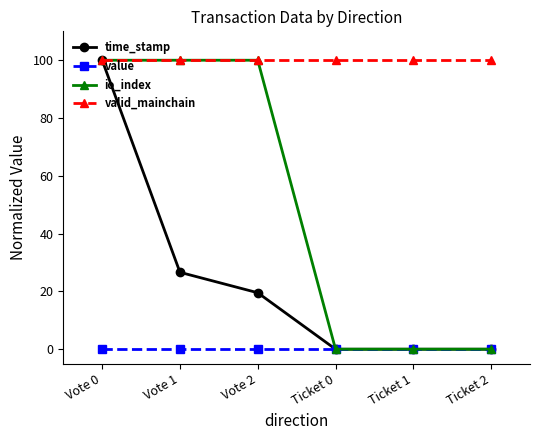

How many lines are shown in the chart?

4